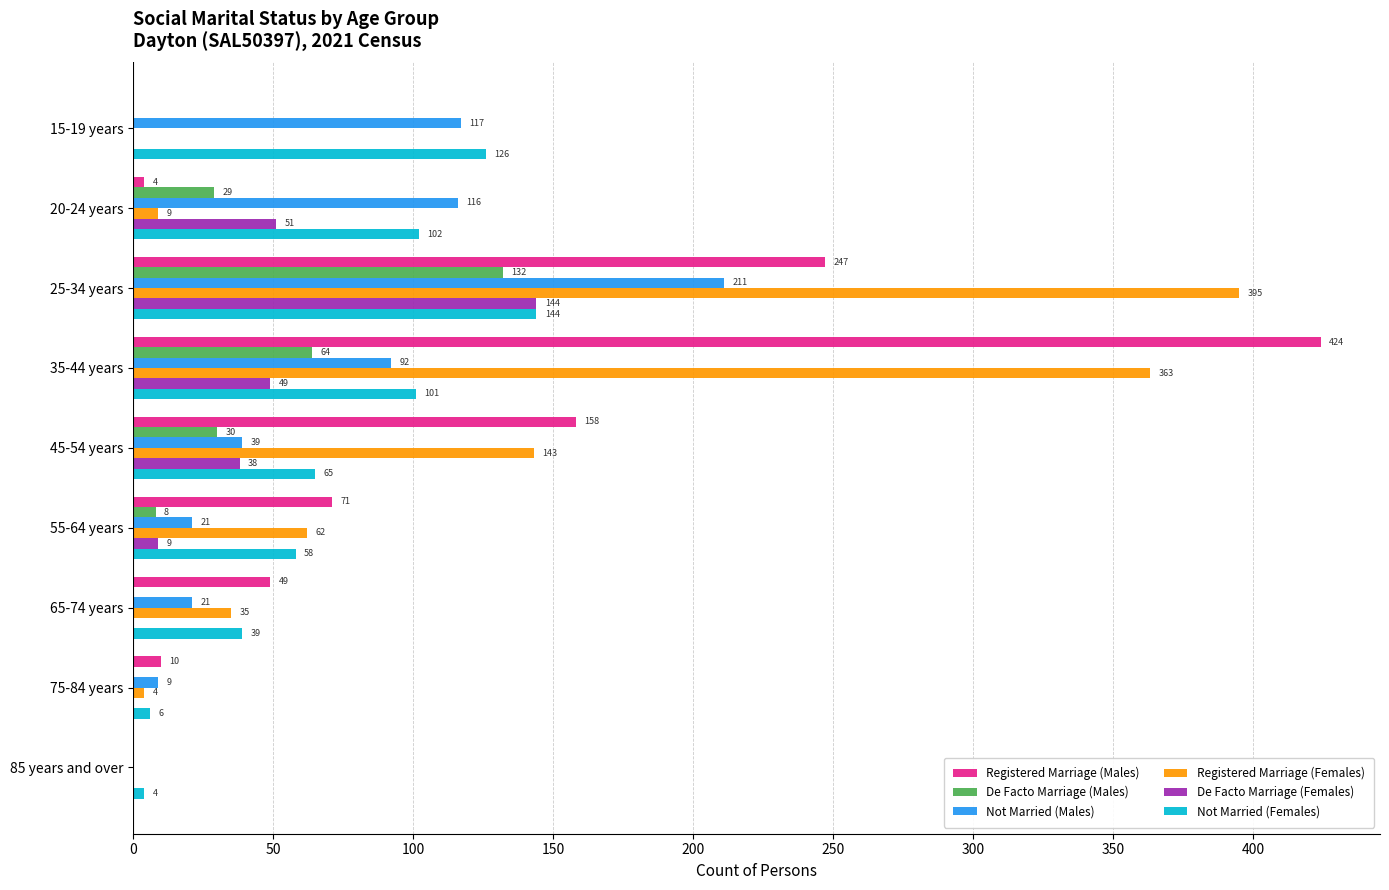

What is the total value across all series at 15-19 years?

243